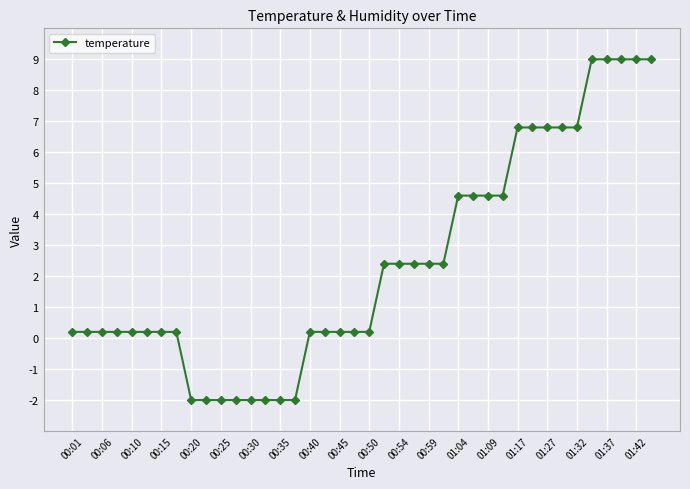

What is the minimum value shown in the chart?

-2.0